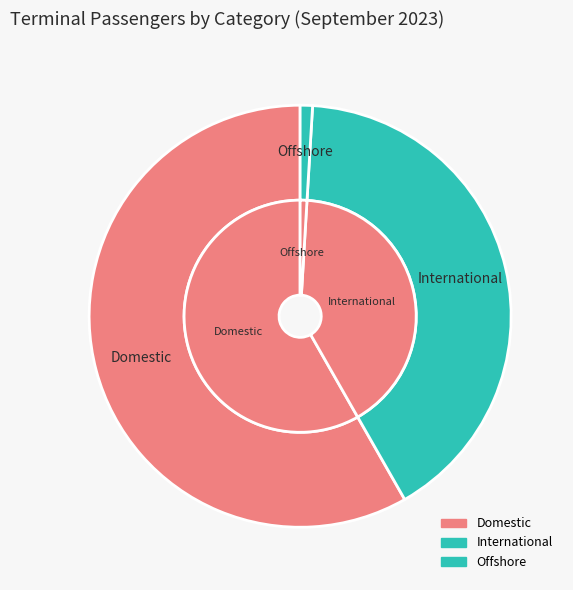

Is it true that Offshore is 1% of the pie?

True